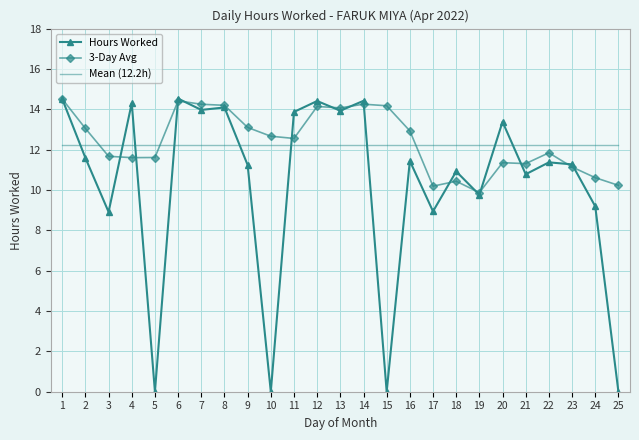

The Hours Worked series shows 14.0 at 17. True or false?

False